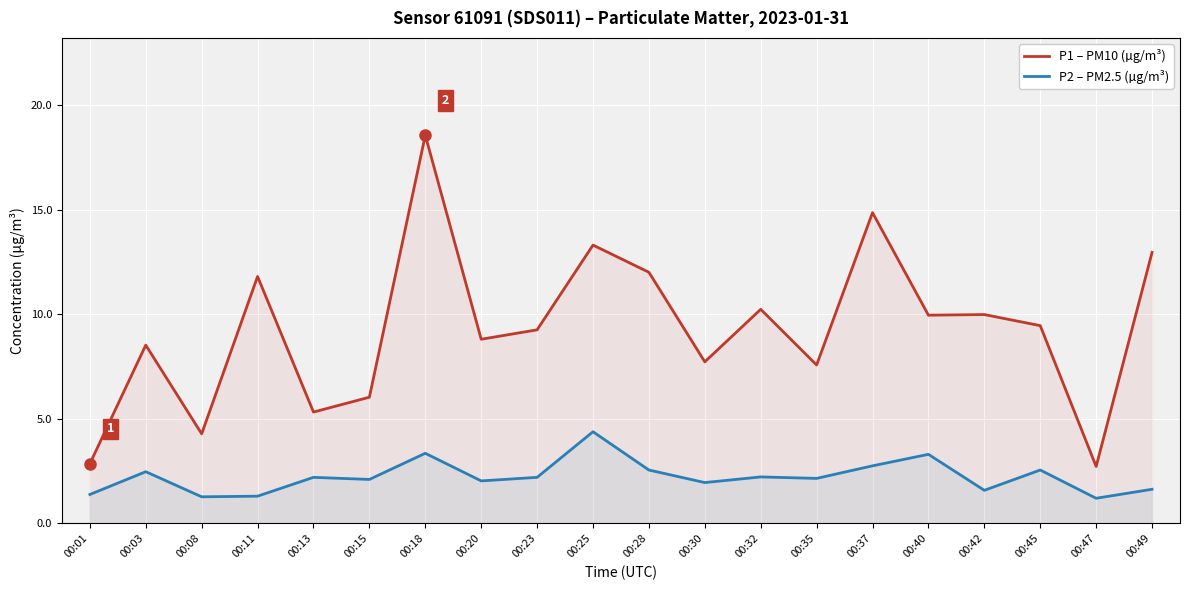

How many series are shown in this chart?

2